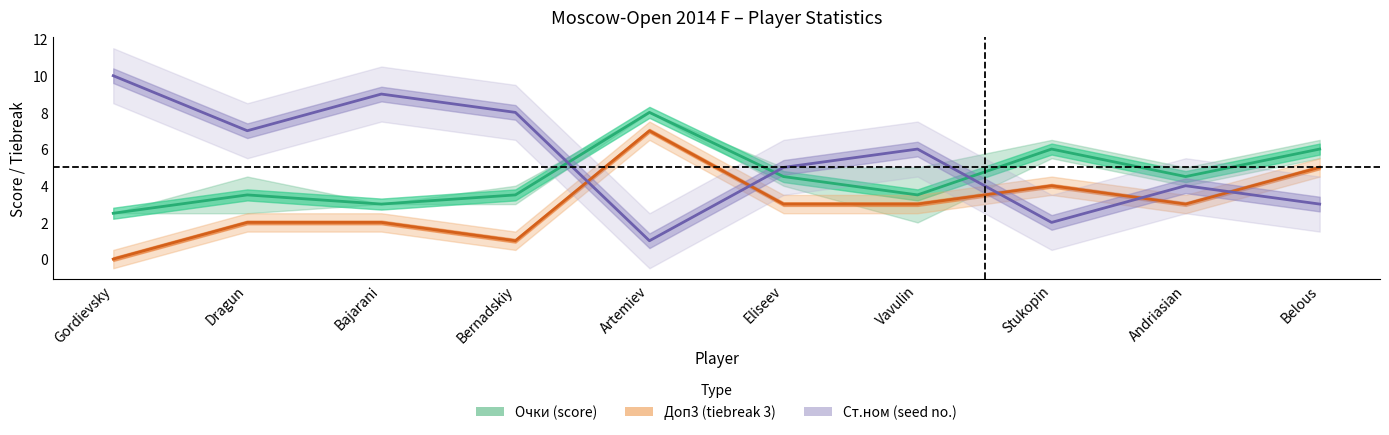

What is the highest value of the Очки series?

8.0